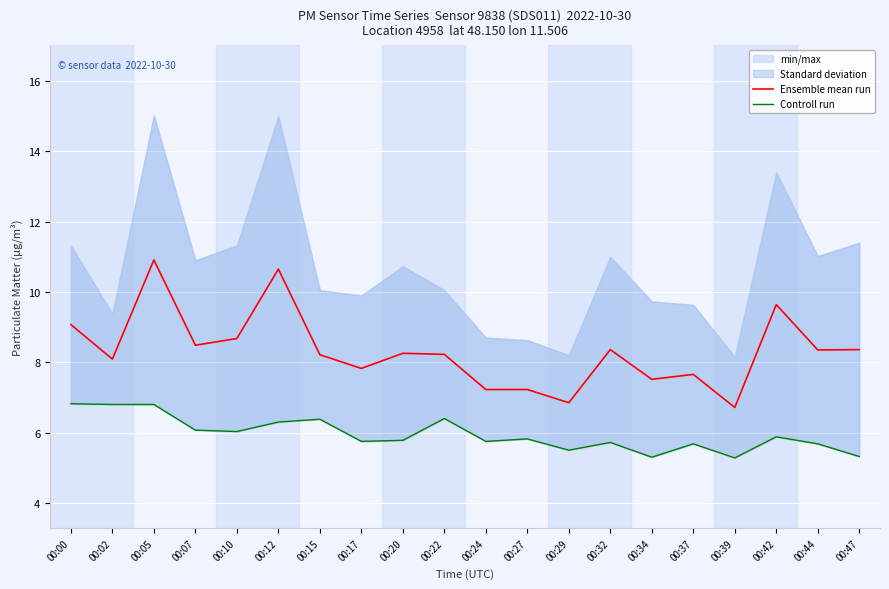

What is the approximate value of Controll run at 00:17?

5.8